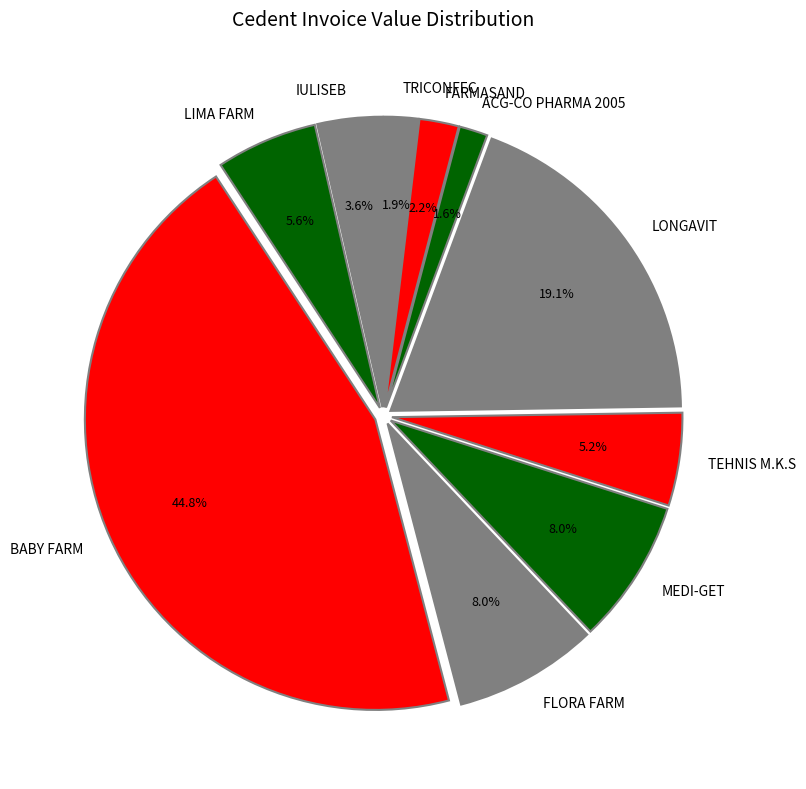

True or false: TRICONFEC accounts for 2% of the total.

True